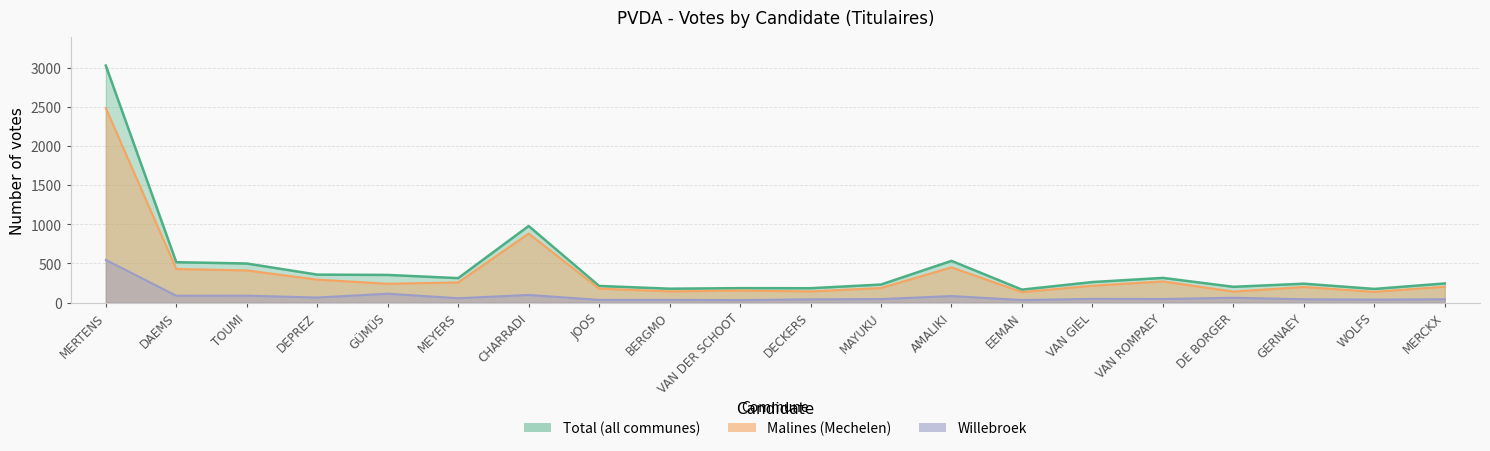

Which series has the largest total across all categories?

Total